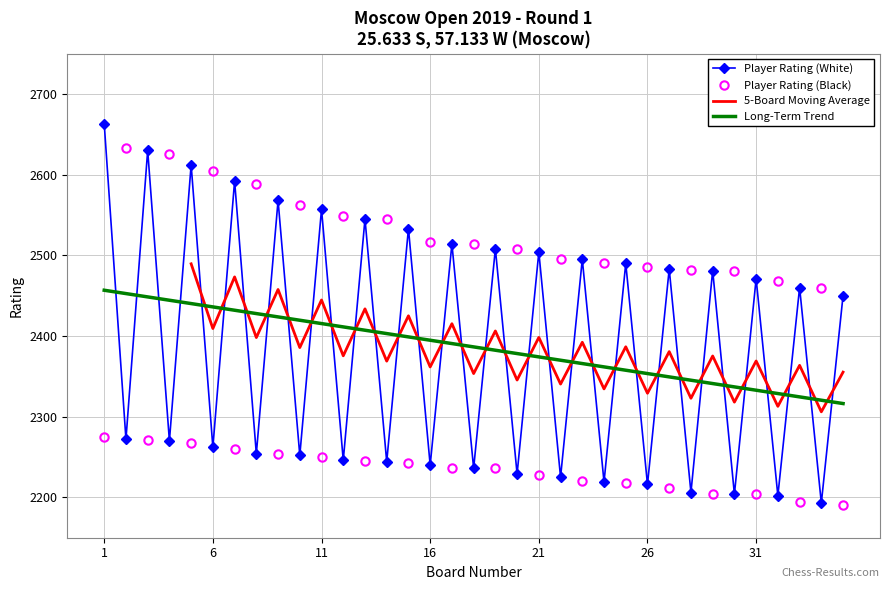

What is the lowest value of the Long-Term Trend series?

2316.3